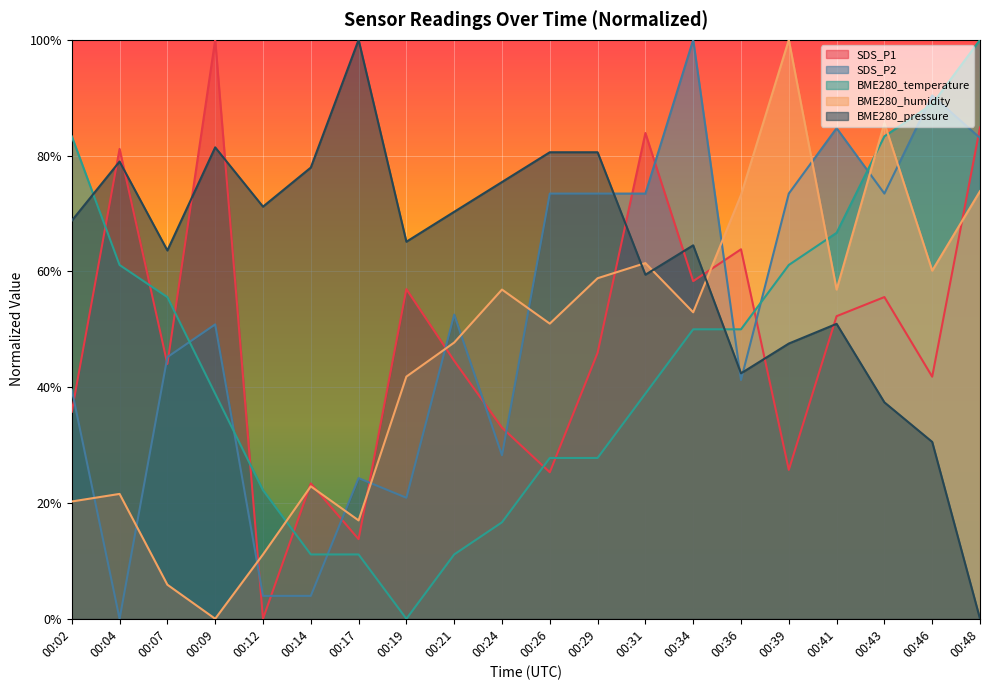

At how many categories does at least one series exceed 44?

20